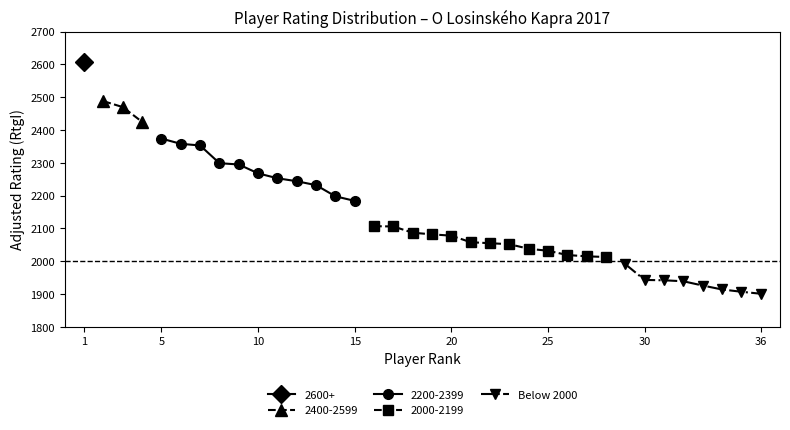

True or false: there are more than 1 points higher than both neighbors.

False